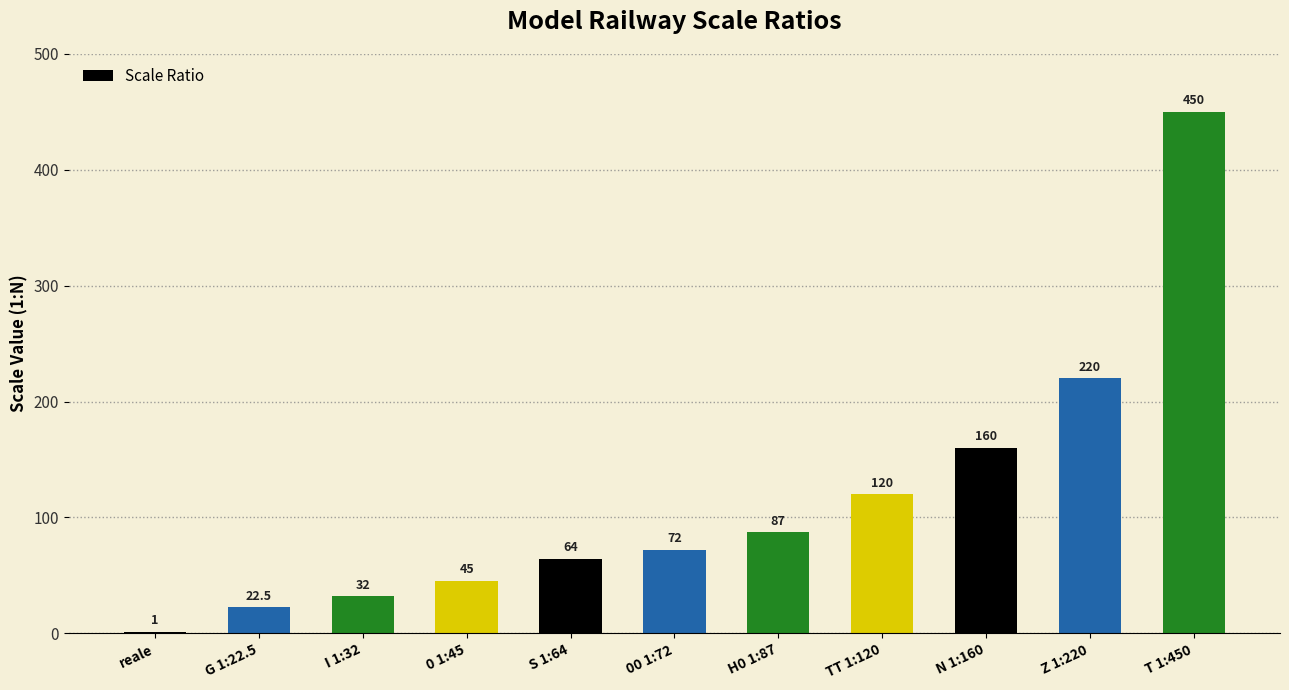

True or false: the data shows 160.0 at N 1:160.

True